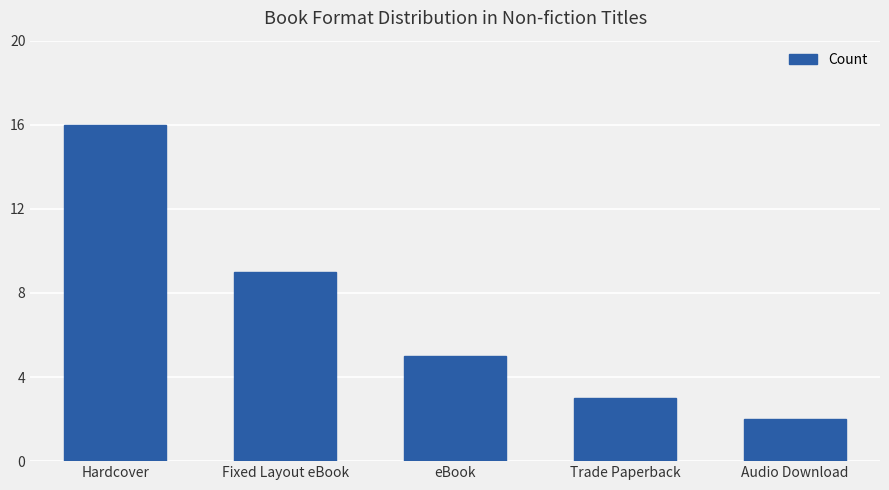

What is the difference between the maximum and second lowest values?

13